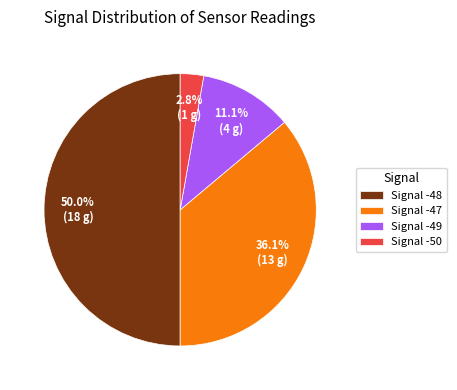

How much of the chart is everything except Signal -50?

97.2%